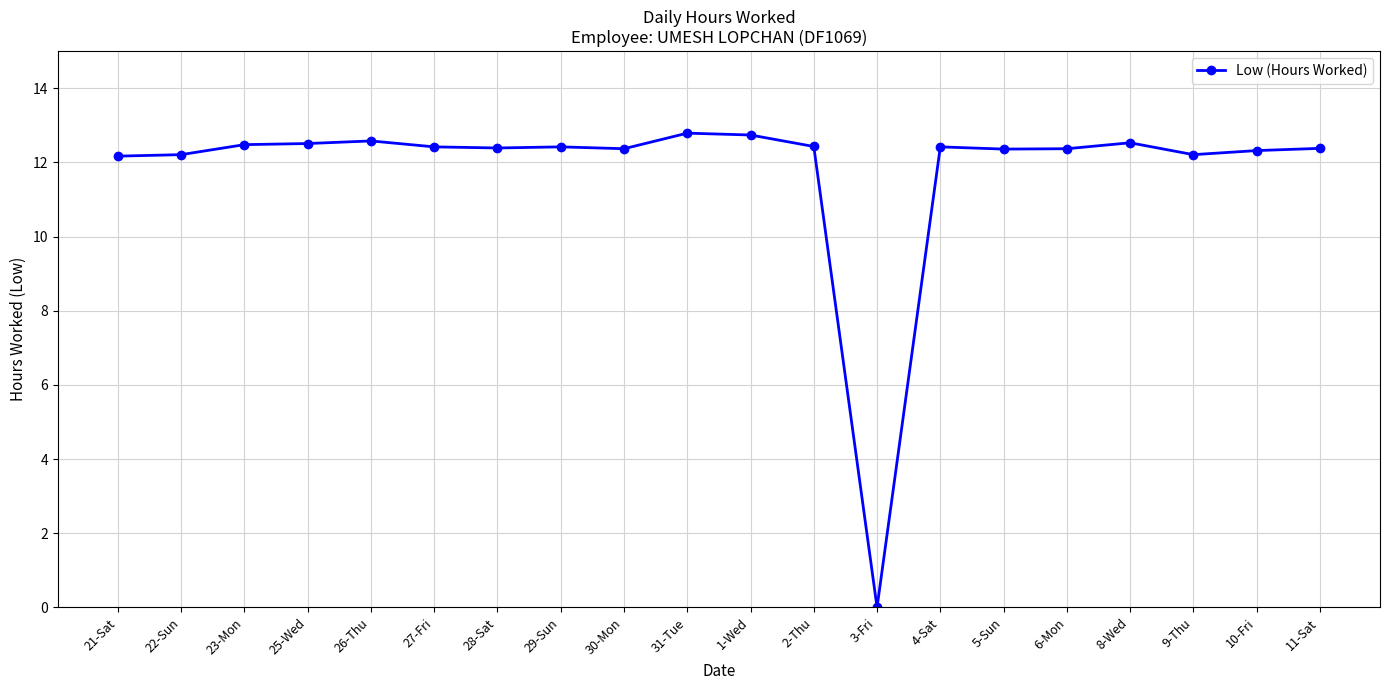

Count the number of categories in the chart.

20